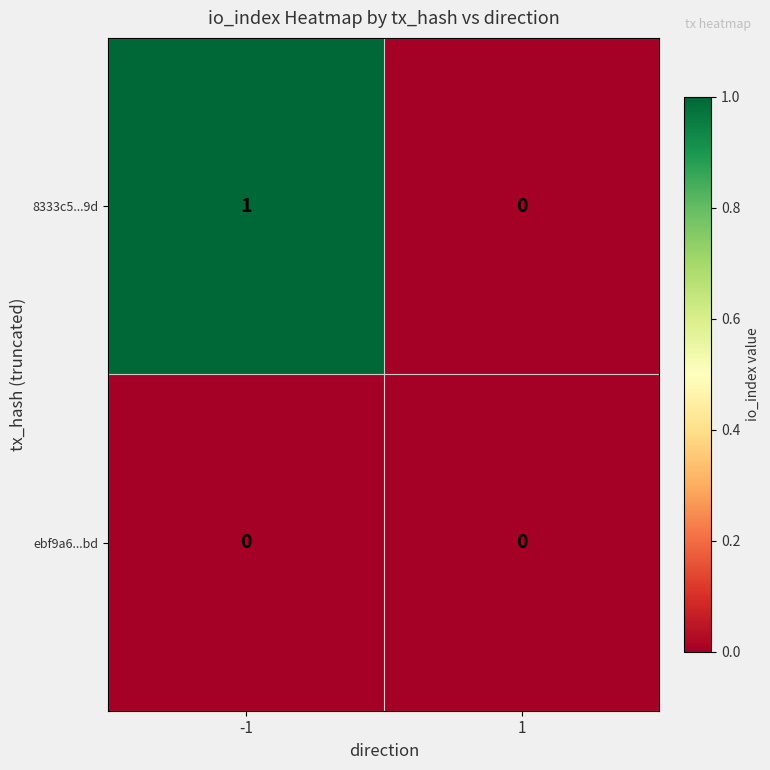

Which series has the widest spread of values?

8333c5...9d